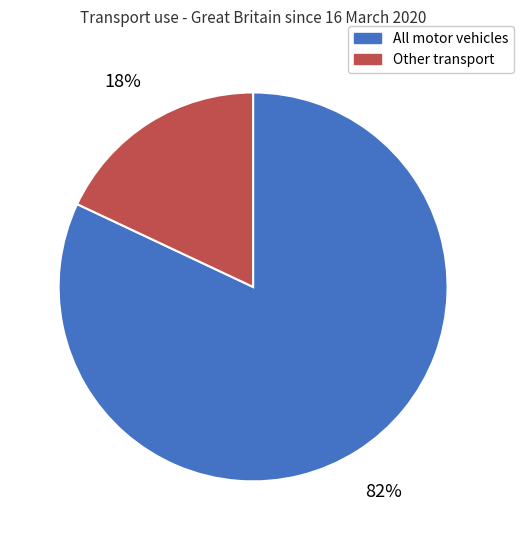

Combined, do Other transport and All motor vehicles account for over 50%?

Yes